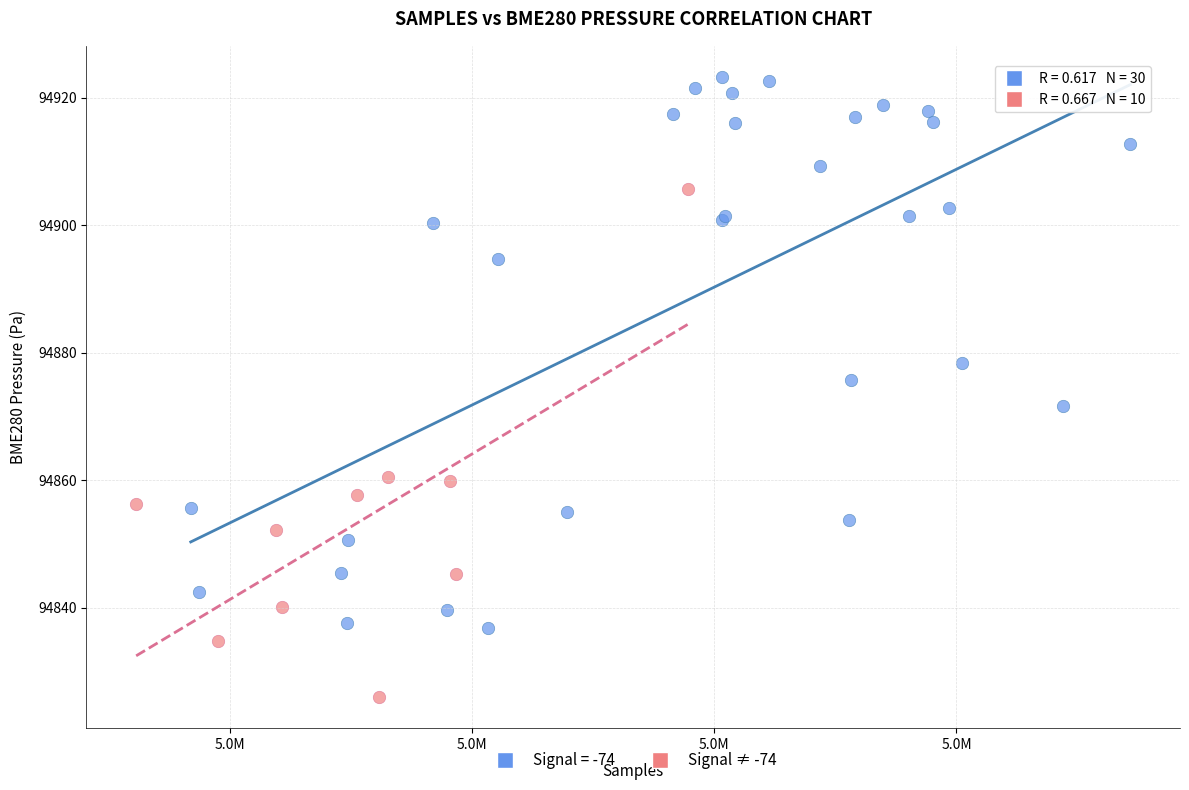

Which series contains the highest Y value?

Signal = -74